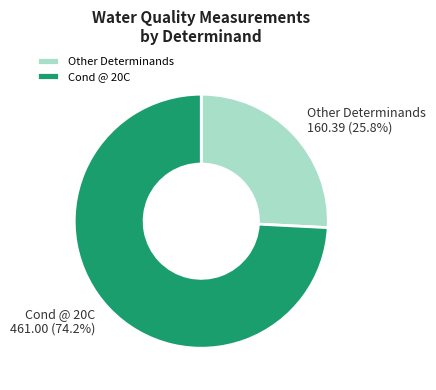

Which category has the smallest portion of the pie?

Other Determinands